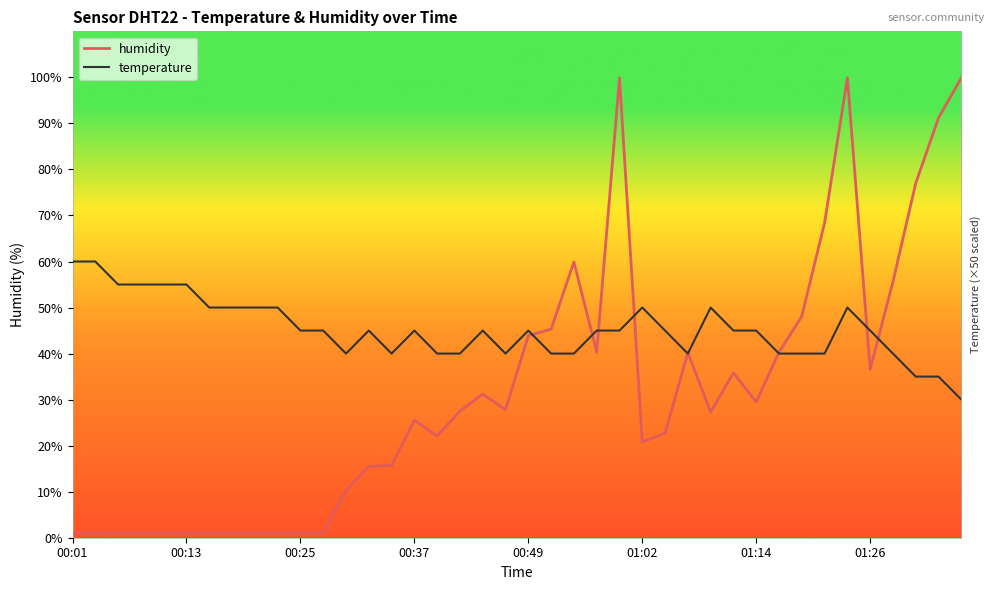

What is the greatest value displayed?

99.9